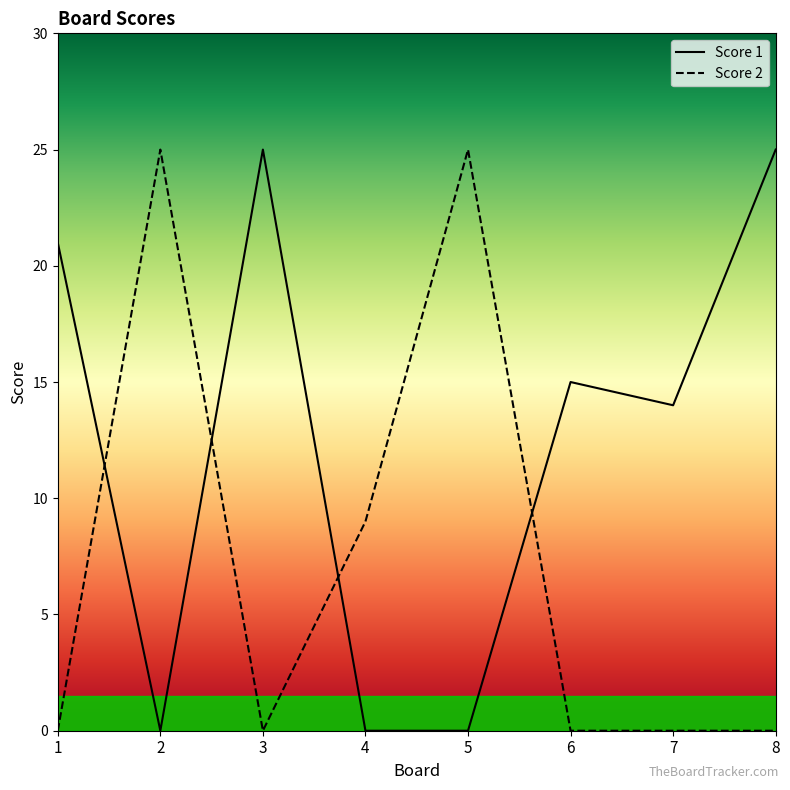

True or false: Score 2 has more than 0 interior local peaks.

True